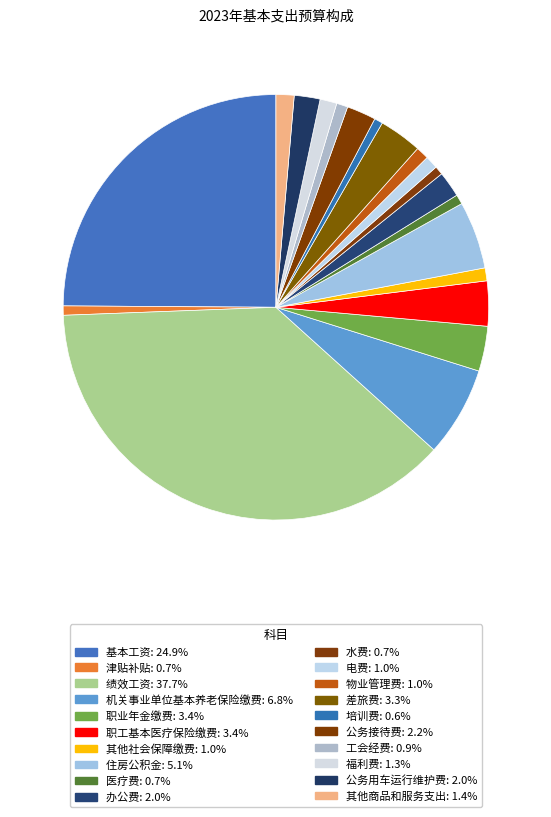

To the nearest percent, what is the difference between the largest and smallest slice percentages?

37%